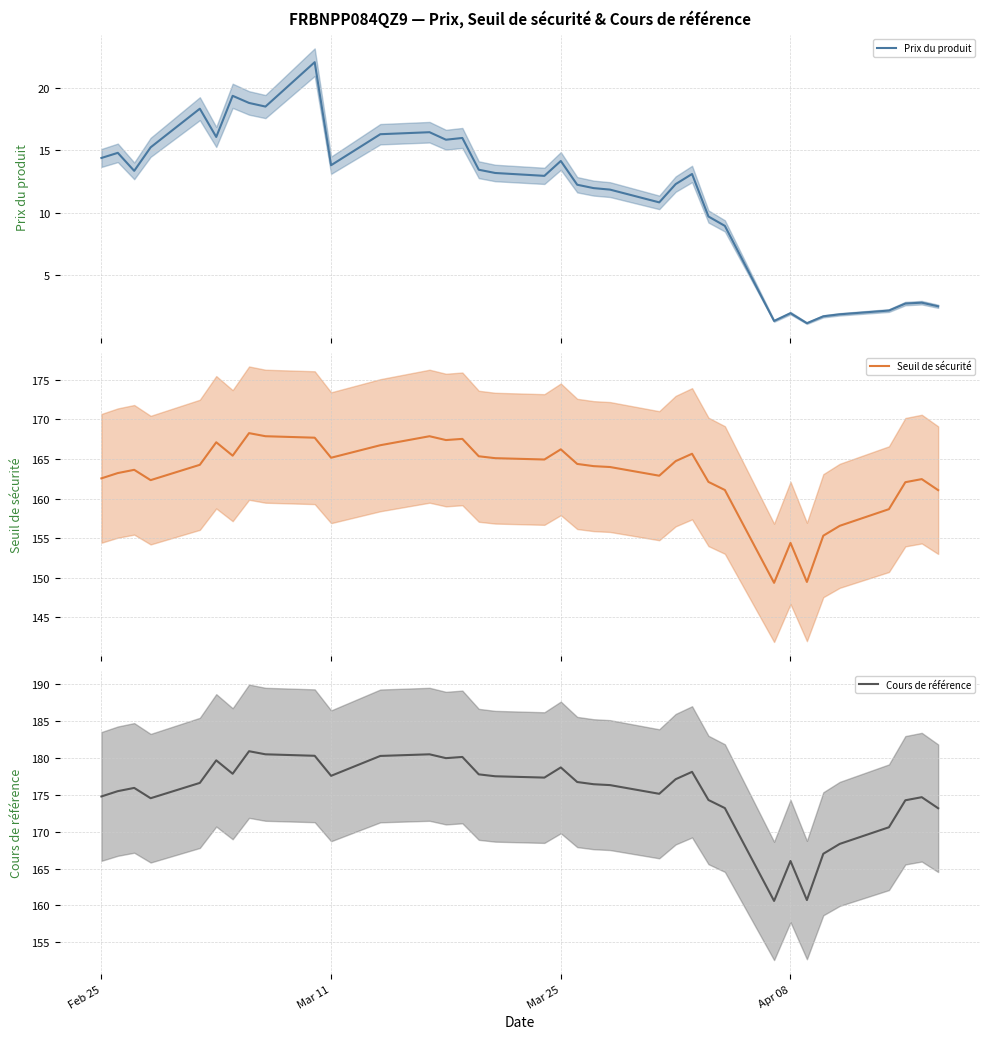

How many interior local peaks does the Seuil de sécurité series have?

9